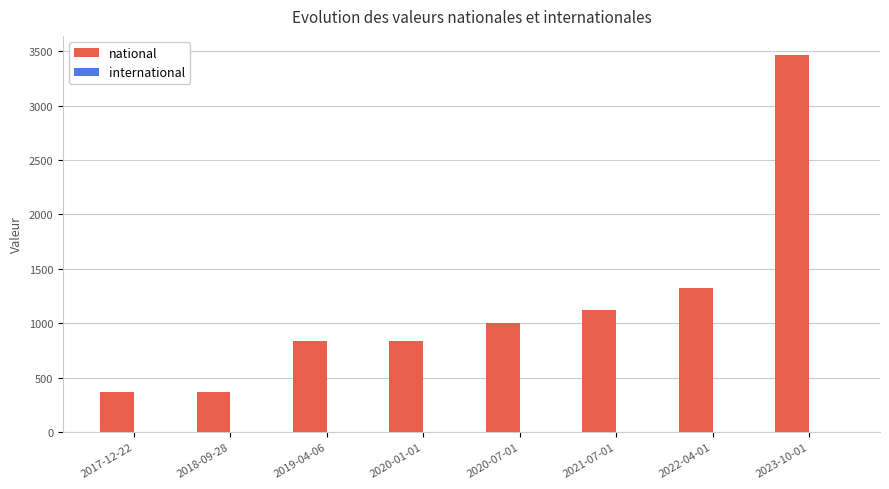

What position from the left is 2020-01-01?

4